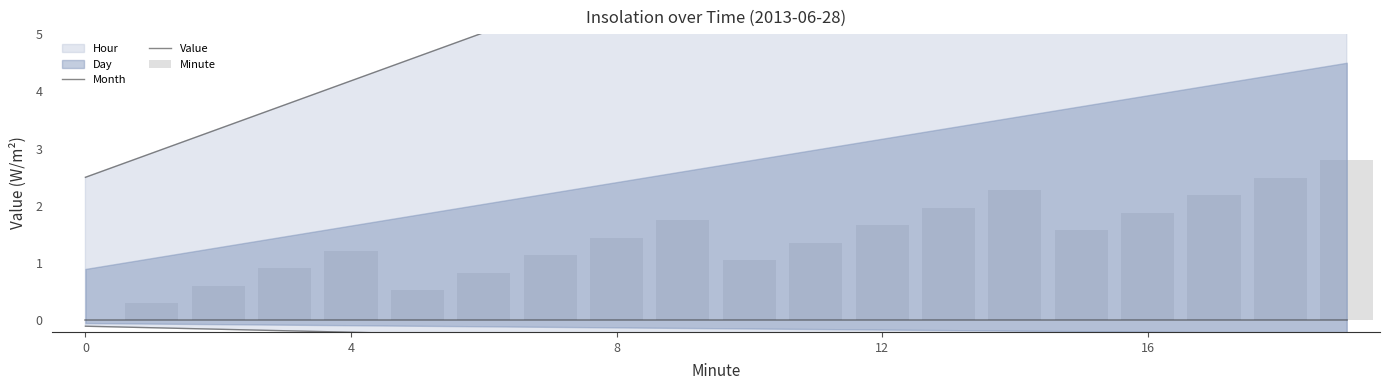

Is it true that Month equals 10.5 at 19?

True